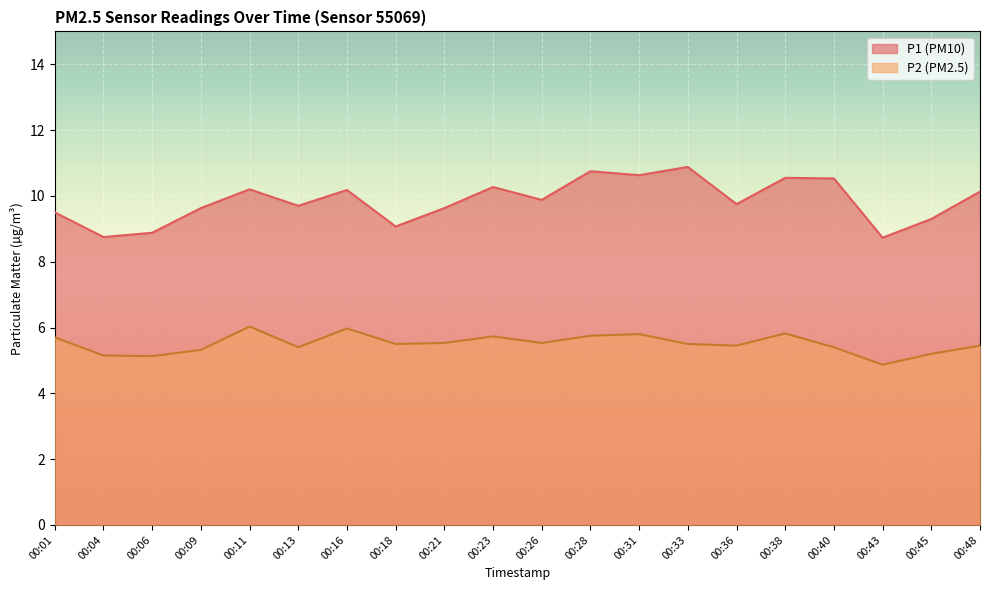

Which series changed the most between 00:13 and 00:26?

P1 (PM10)